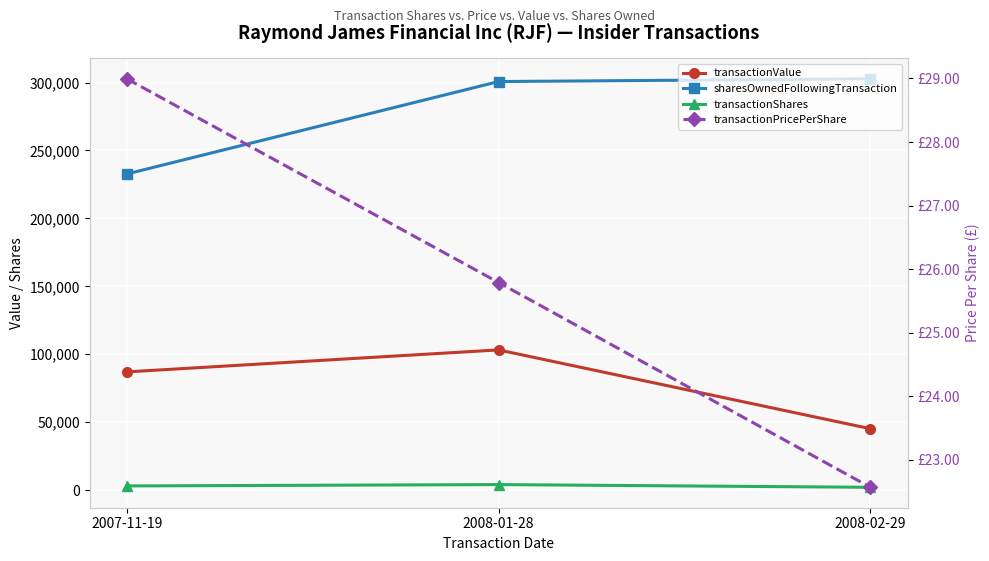

How many data points in transactionPricePerShare are above 25?

2